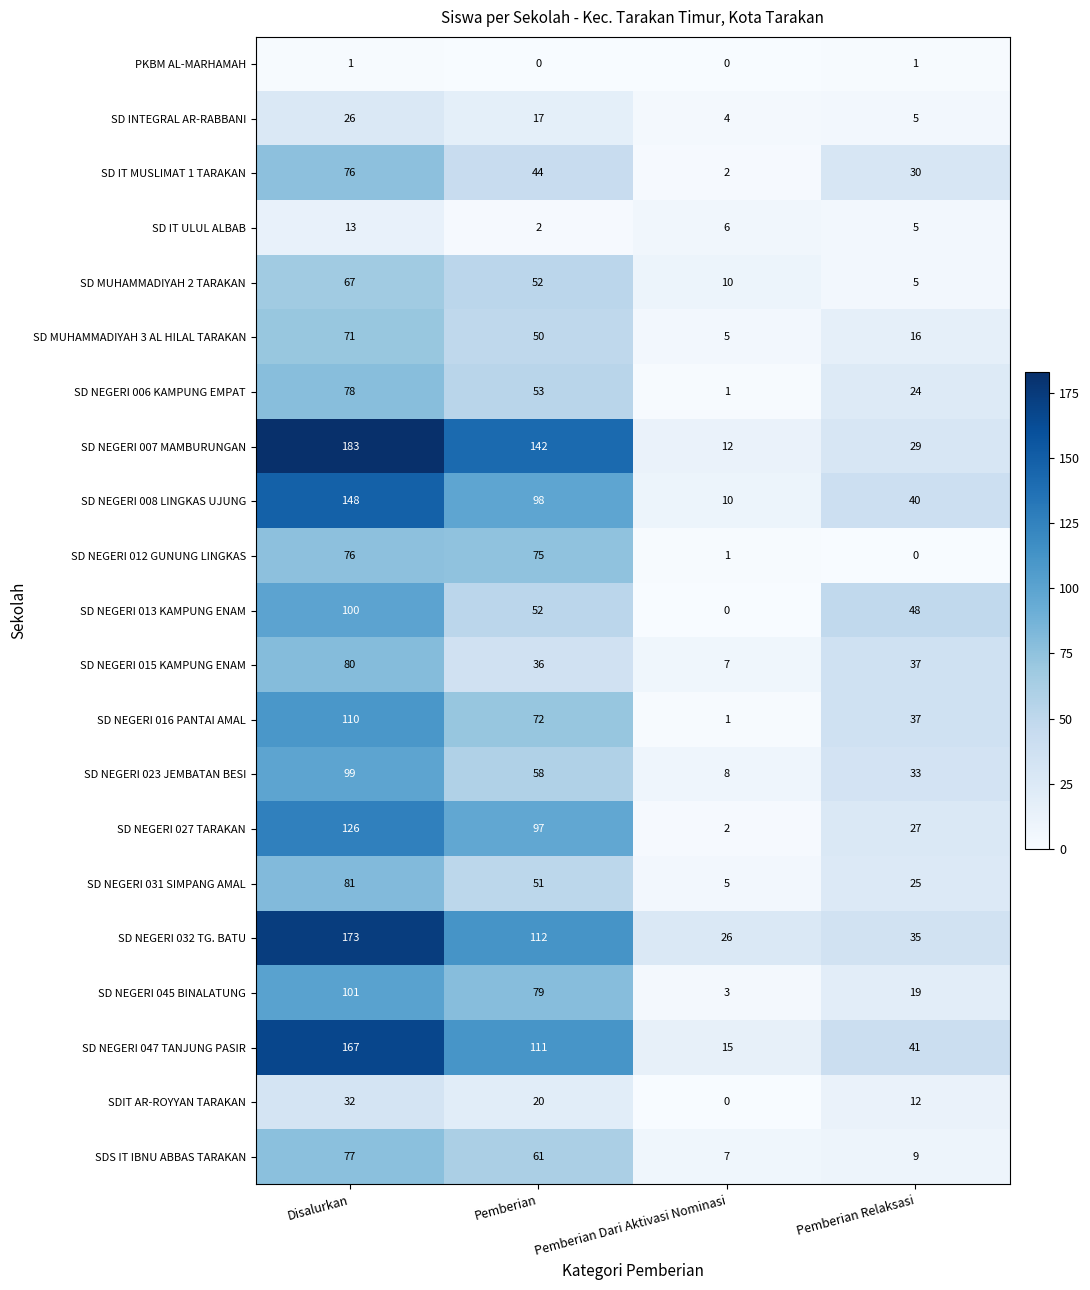

What is the sum of all SD NEGERI 023 JEMBATAN BESI values?

198